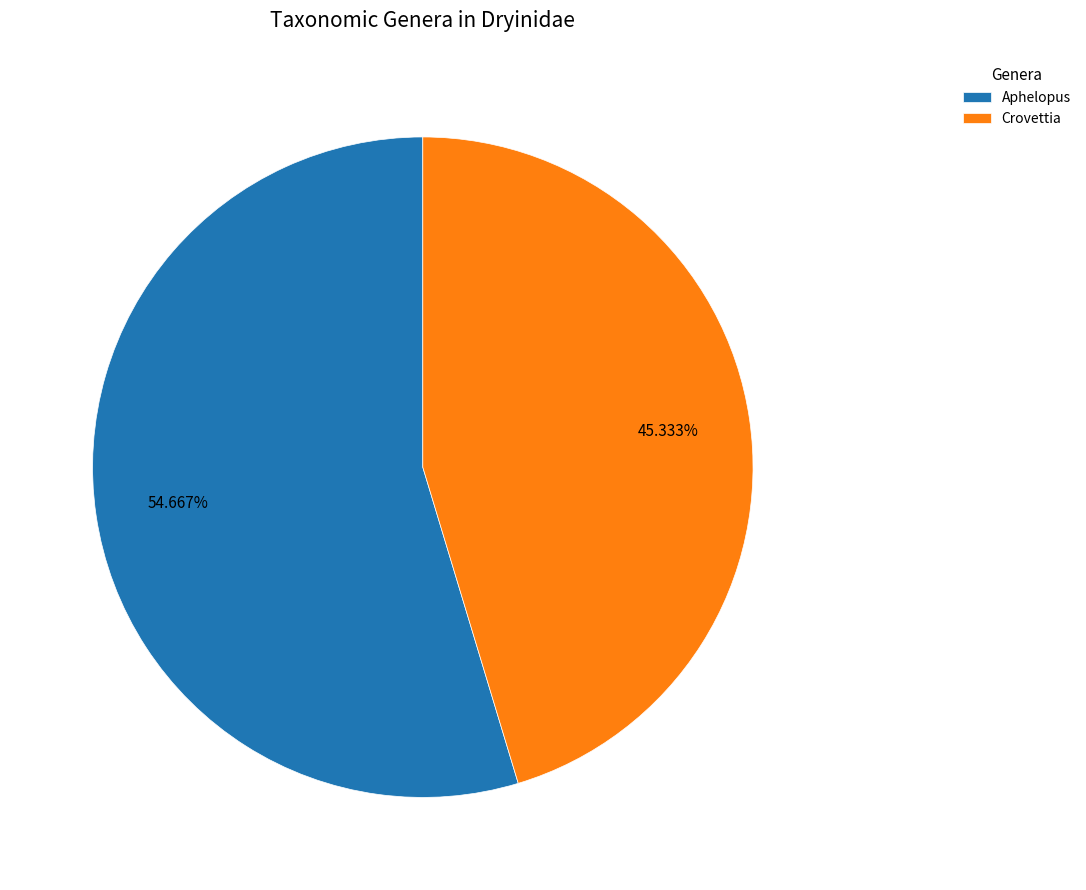

Does any single category account for the majority?

Yes